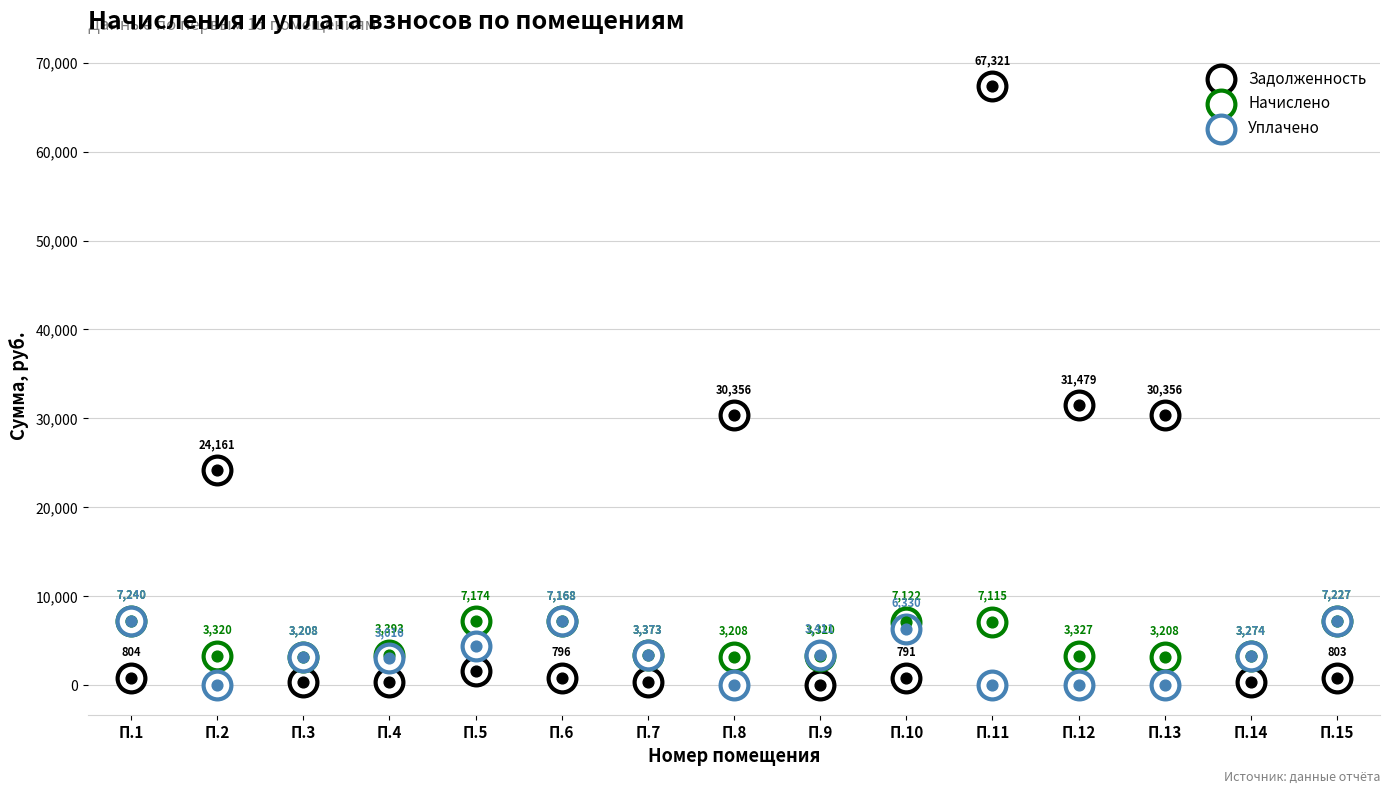

Which series has the largest Y range (max minus min)?

Задолженность